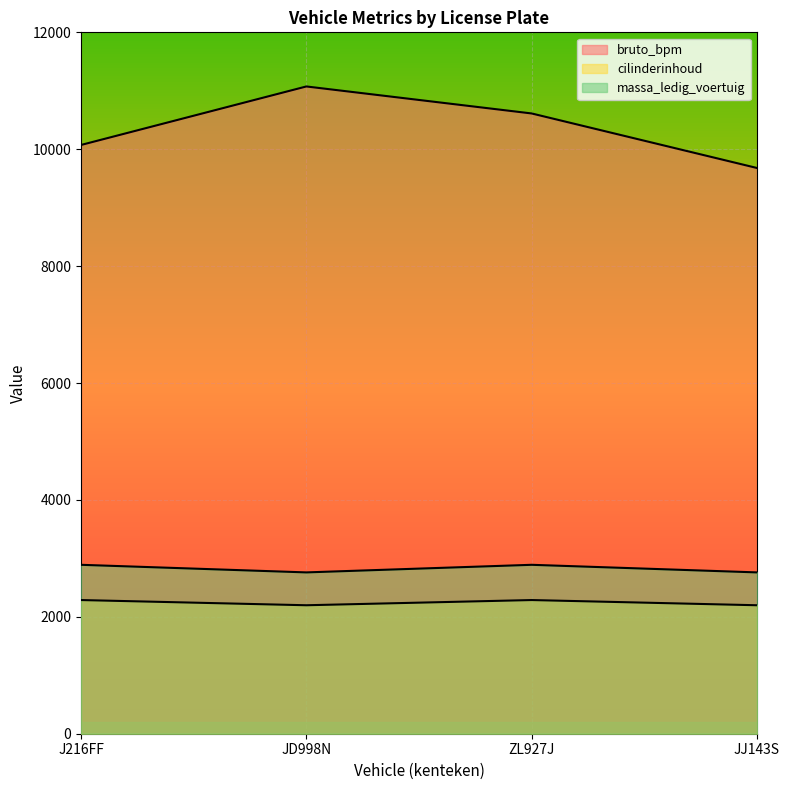

At which category is the sum across all series the highest?

JD998N